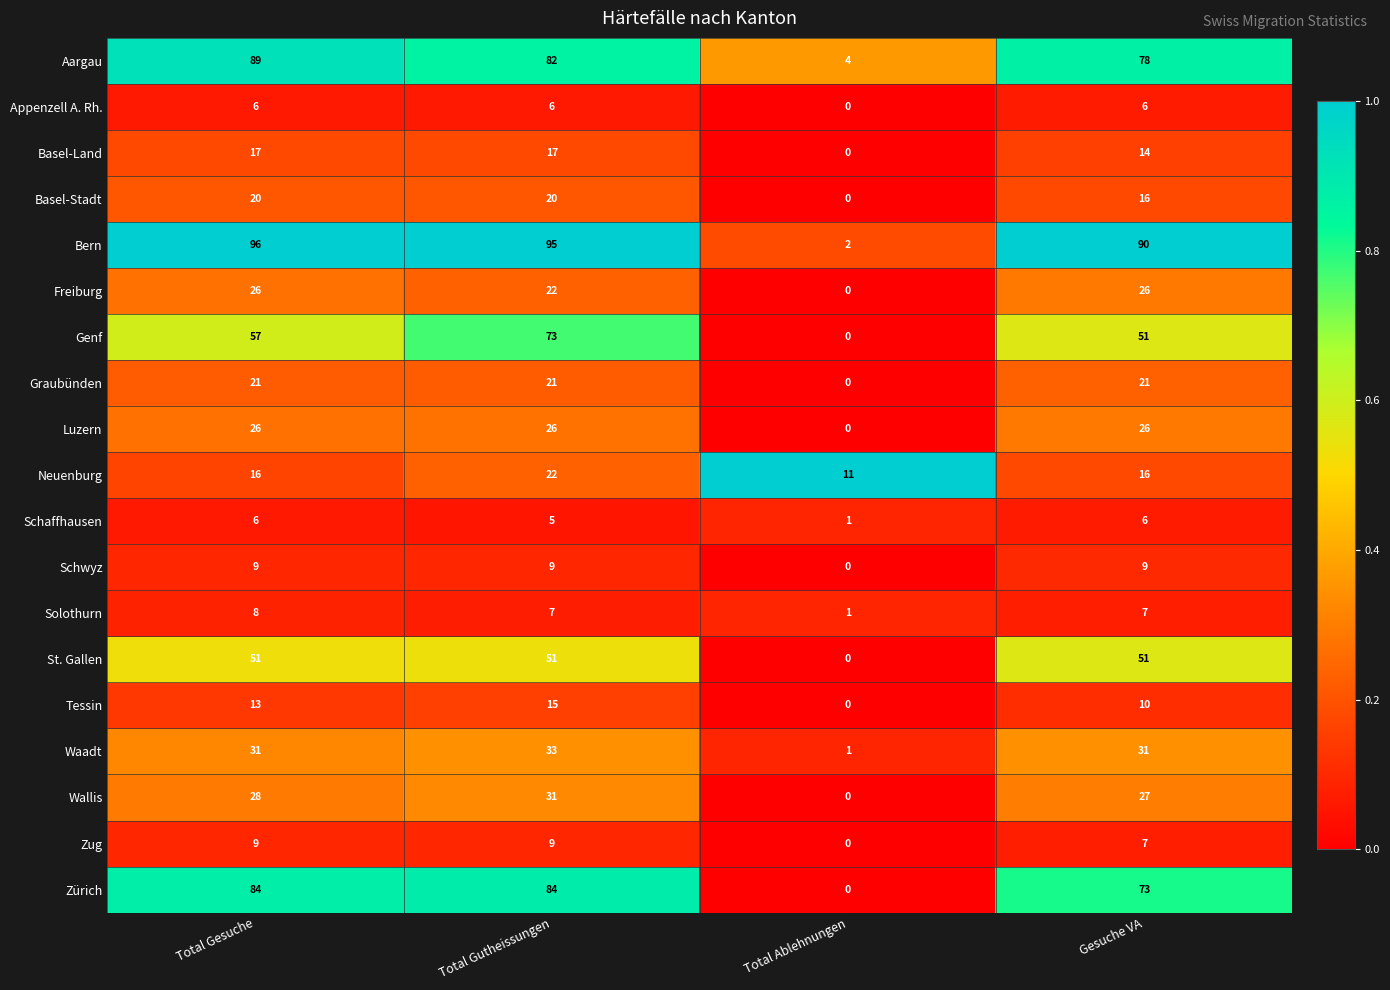

At which label is Bern closest to 49?

Gesuche VA